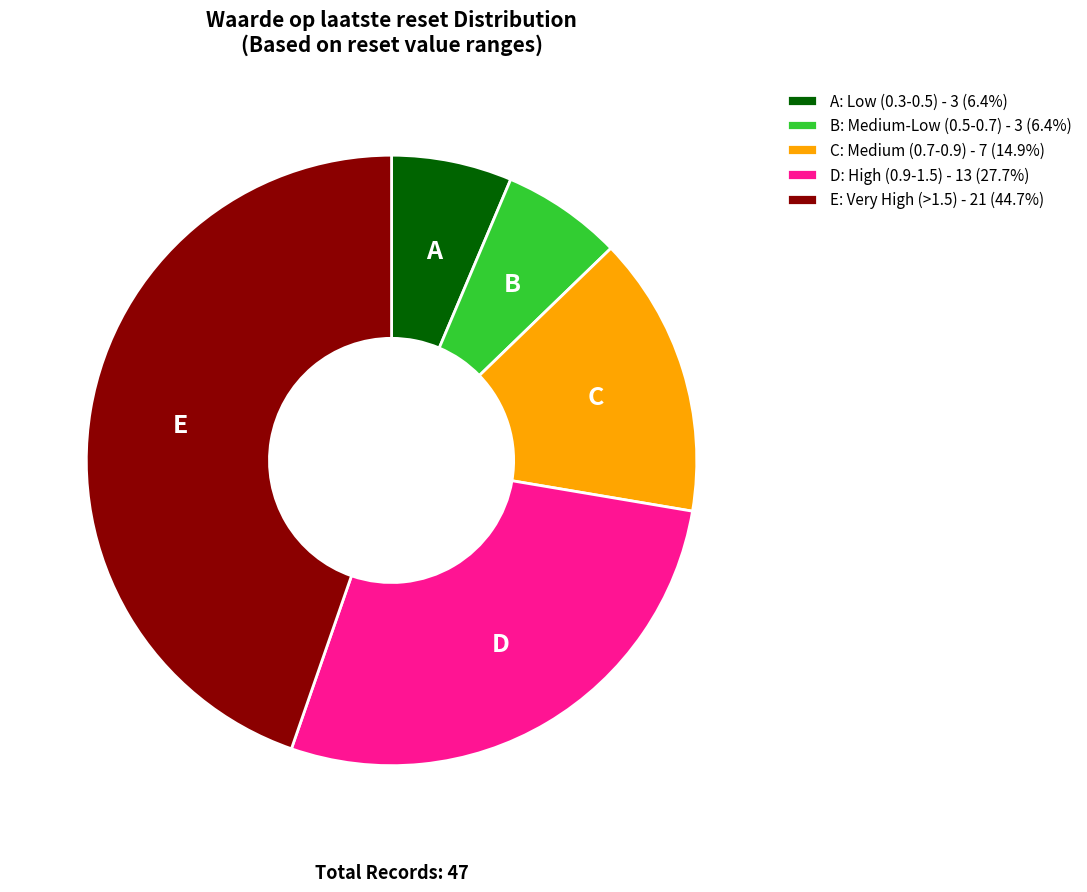

Do A: Low (0.3-0.5) - 3 (6.4%) and E: Very High (>1.5) - 21 (44.7%) together represent more than half of the pie?

Yes